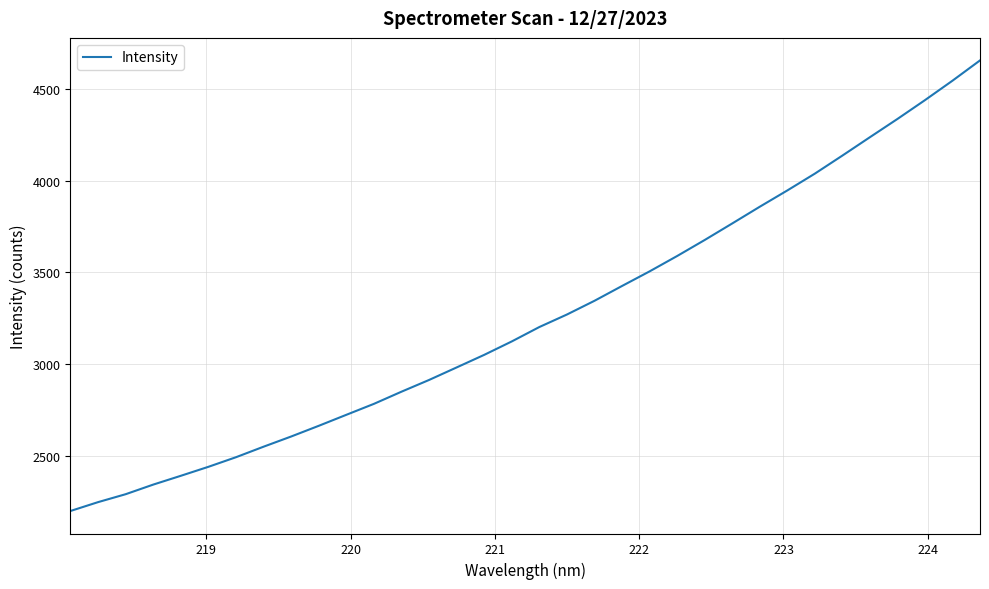

What is the difference between the maximum and minimum values?

2458.1